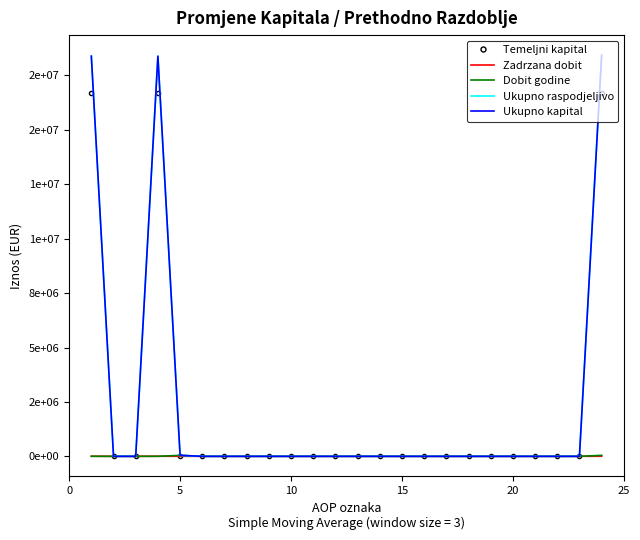

What is the sum of all Dobit godine values?

90621